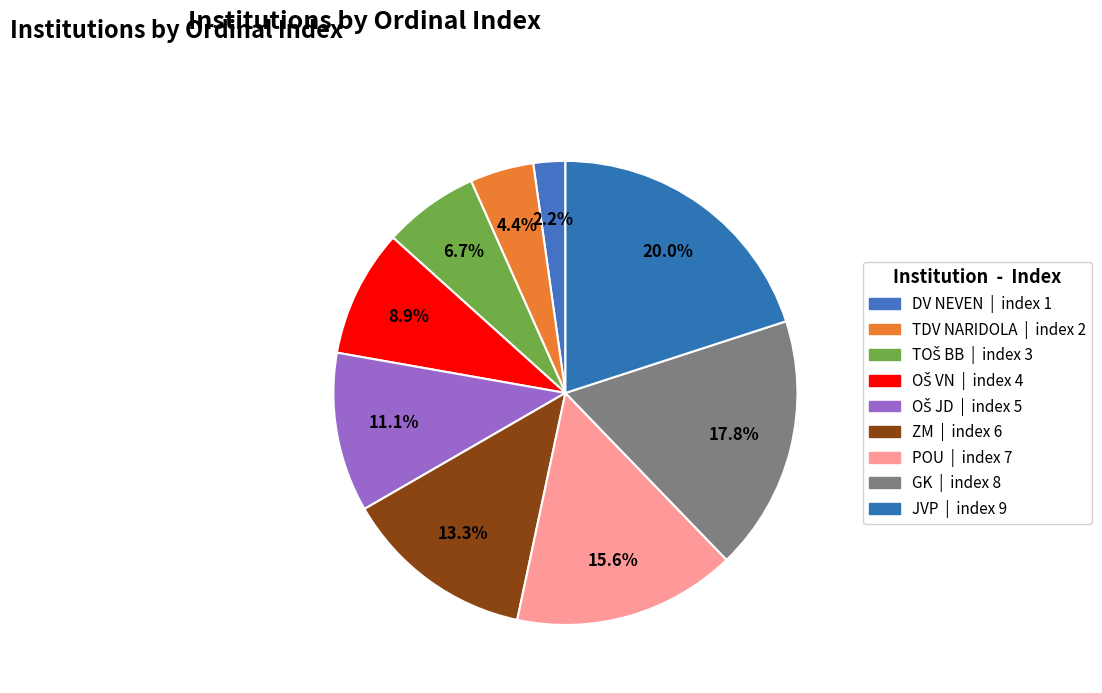

Rank the categories by value from lowest to highest.

DV NEVEN, TDV NARIDOLA, TOŠ BB, OŠ VN, OŠ JD, ZM, POU, GK, JVP